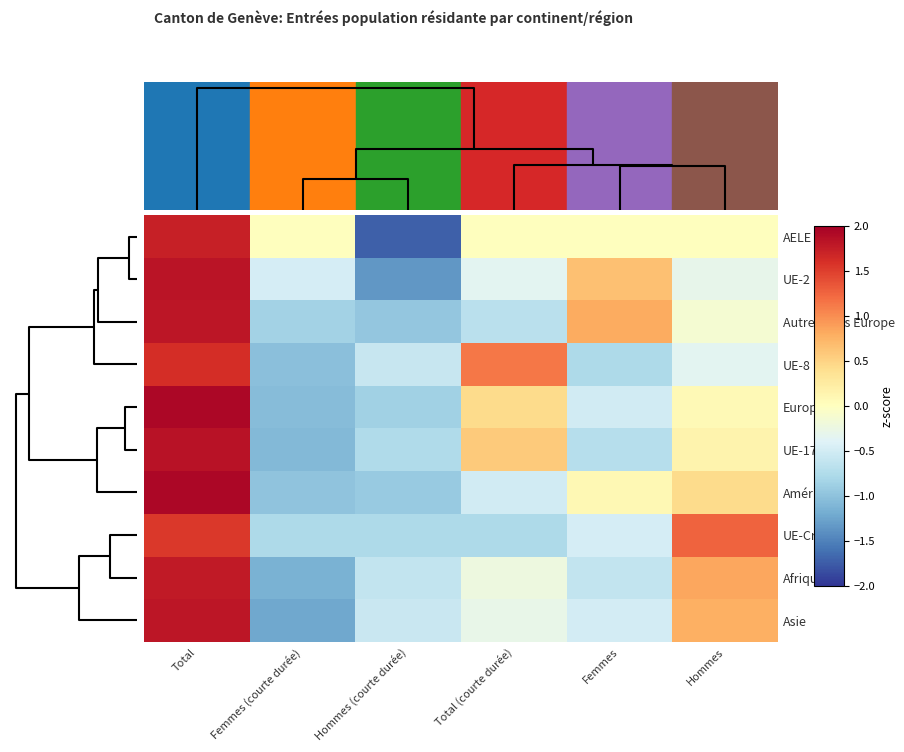

Which series has the largest range (max minus min)?

AELE